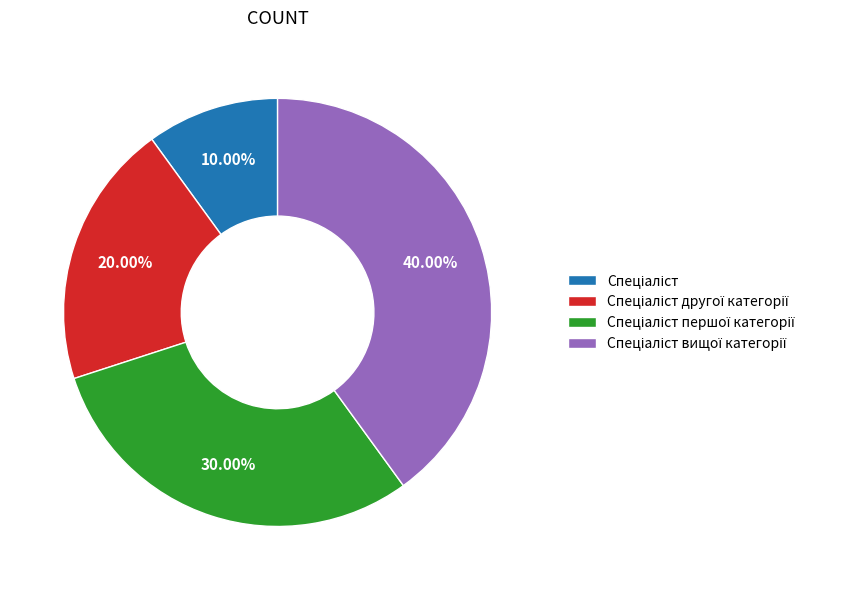

Is there a majority slice in this chart?

No